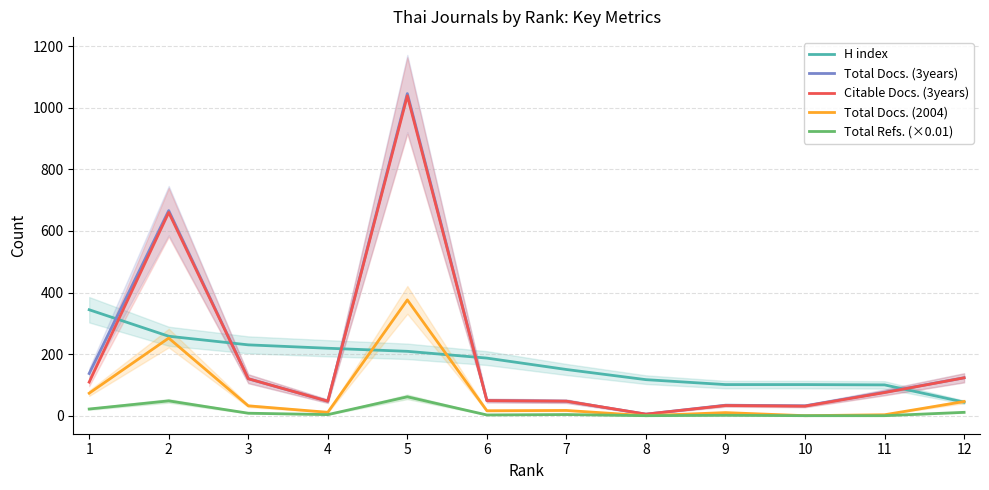

At which category does the chart reach its peak across all series?

5